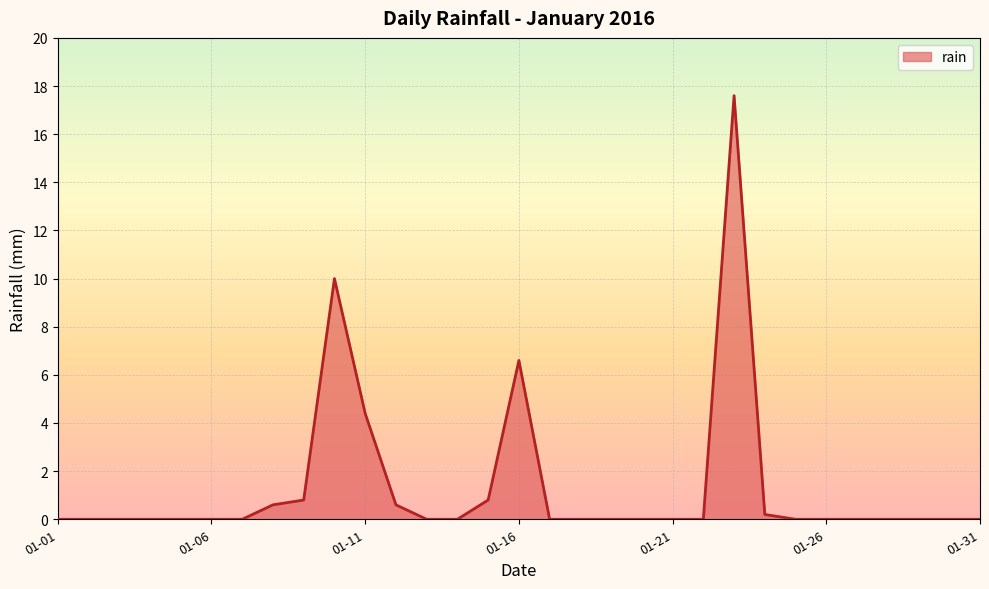

Count the number of data series in this chart.

1